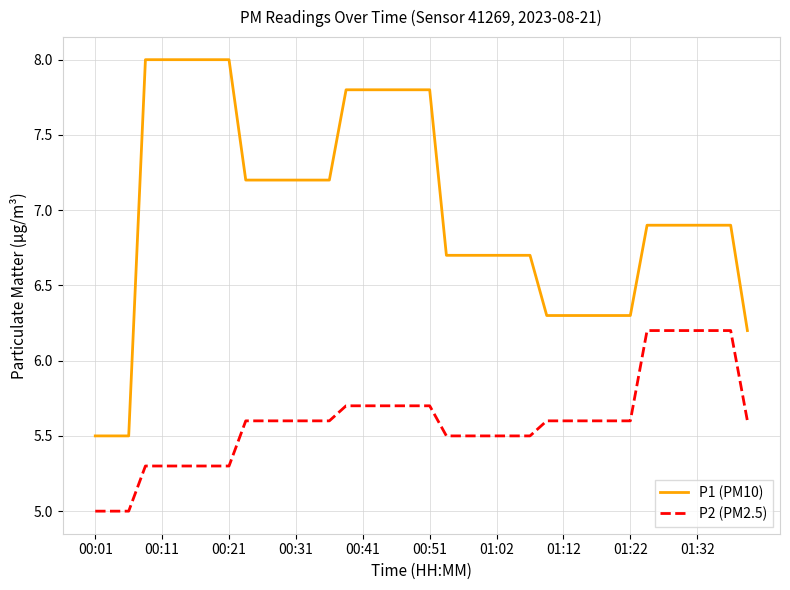

Does the chart have visible grid lines?

Yes